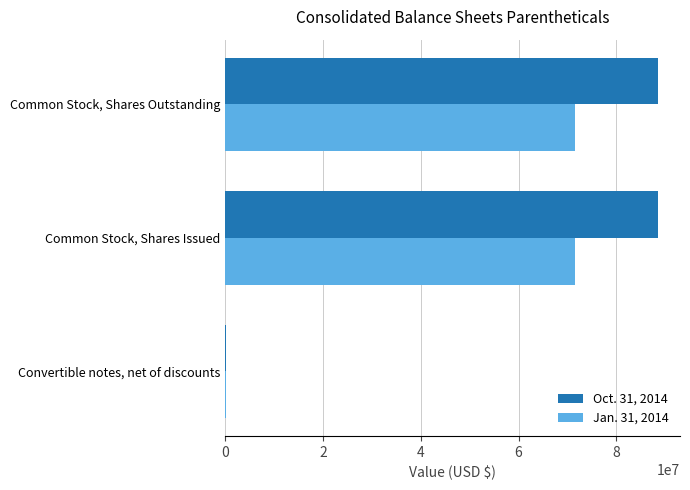

True or false: Jan. 31, 2014 has a value of 108387455 at Common Stock, Shares Outstanding.

False